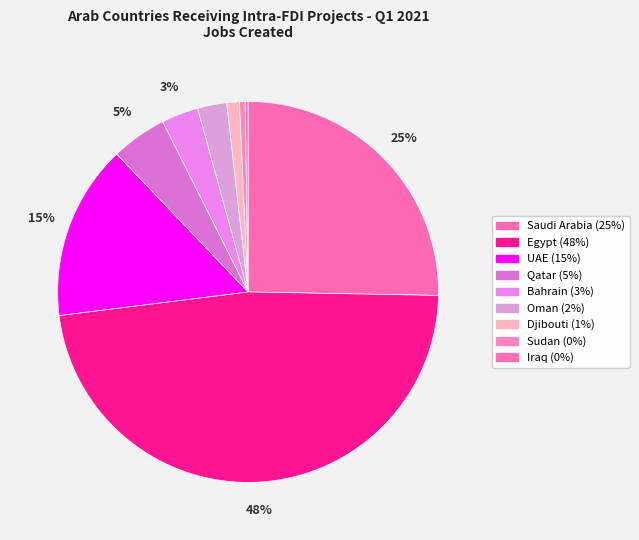

Count the number of slices in the pie.

9